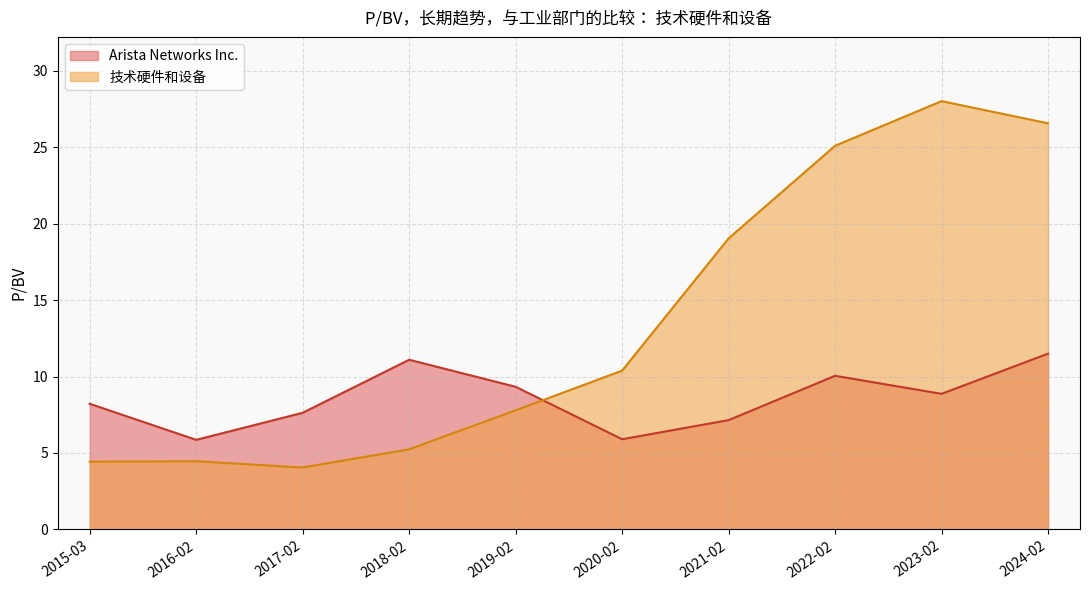

Which has a higher value, 2015-03-12 or 2016-02-25?

2015-03-12